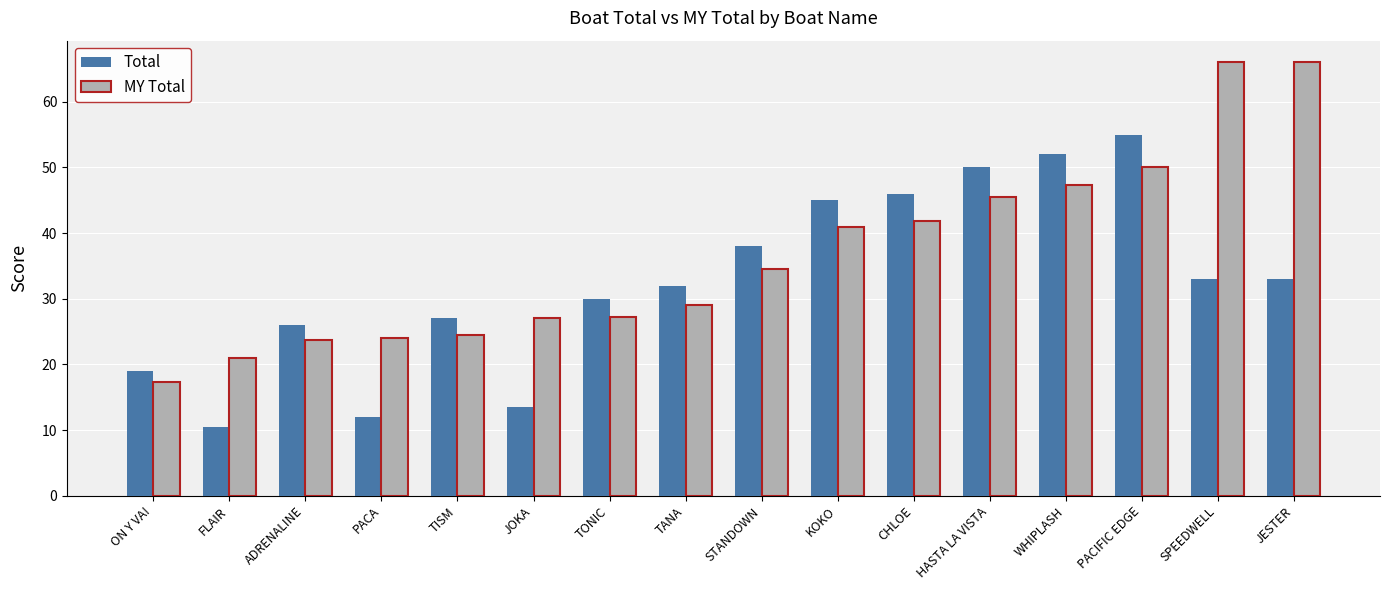

What is the sum of the Total values at FLAIR and PACA?

22.5